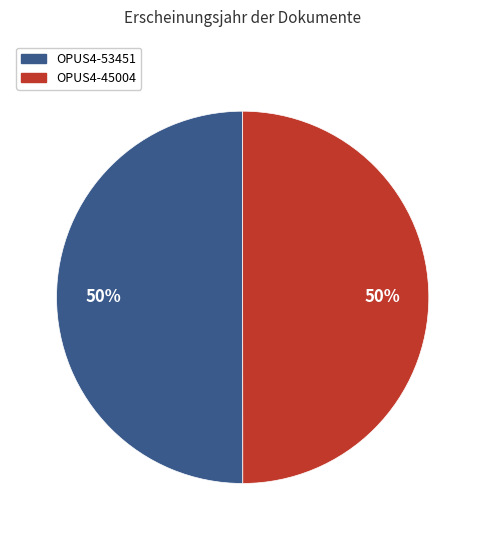

Combined, do OPUS4-45004 and OPUS4-53451 account for over 50%?

Yes